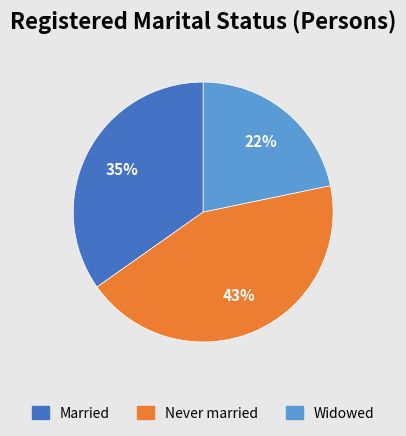

To the nearest percent, what is the average slice percentage?

33%